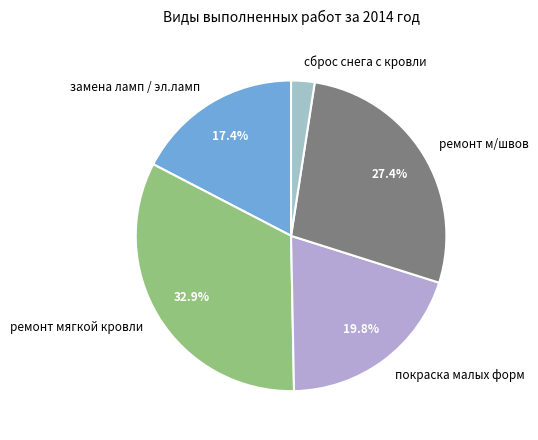

Between сброс снега с кровли and ремонт мягкой кровли, which is larger?

ремонт мягкой кровли